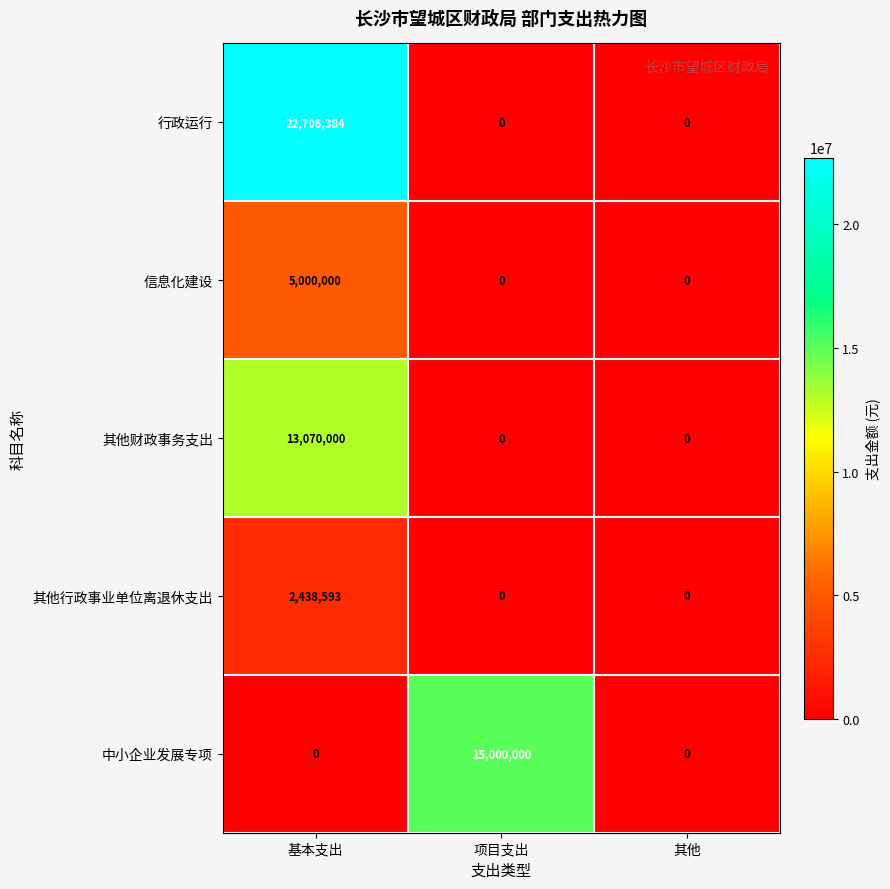

Which series has the largest range (max minus min)?

行政运行